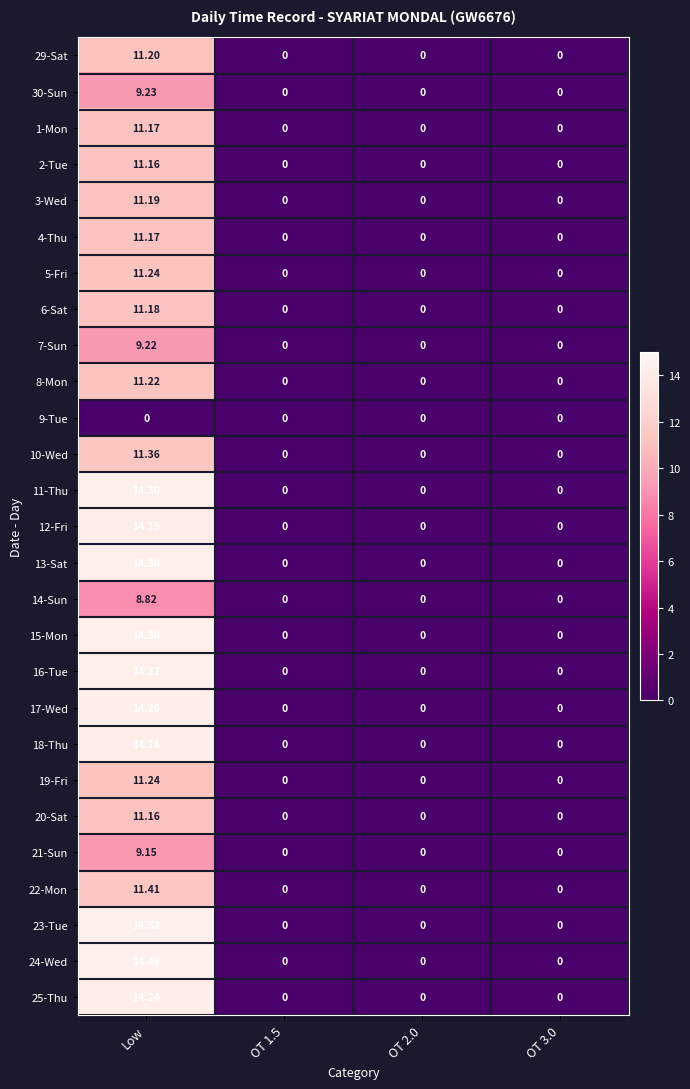

Is the value of 14-Sun at Low greater than the value of 9-Tue at Low?

Yes